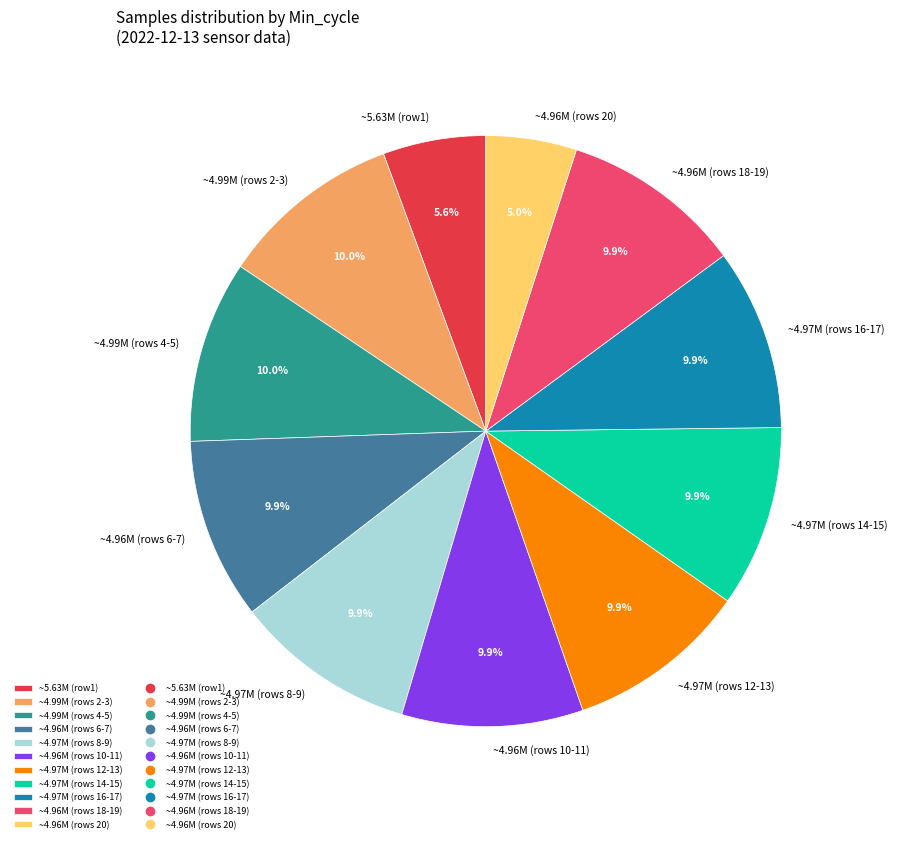

Approximately how many times larger is the value at ~4.99M (rows 4-5) compared to ~4.97M (rows 14-15)?

1.0